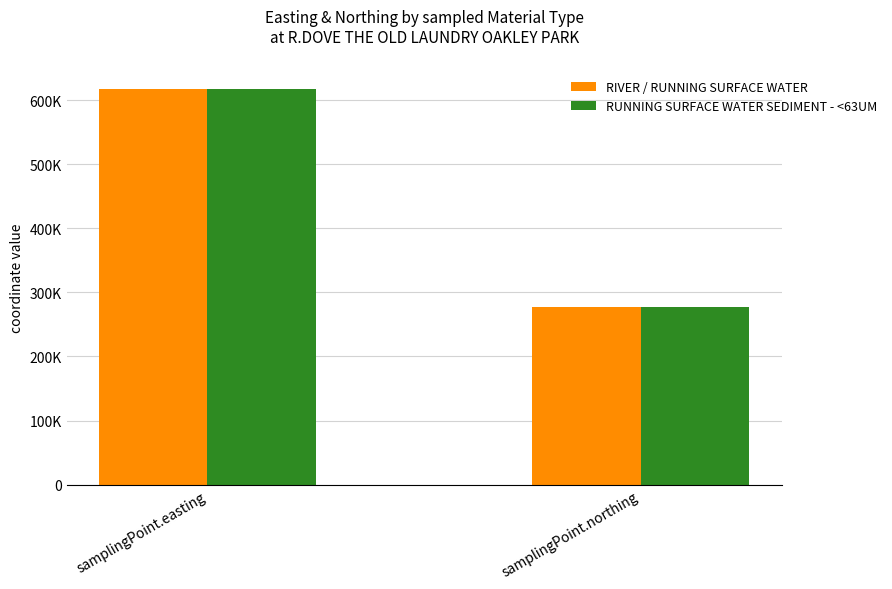

Which label corresponds to the largest value in the chart?

samplingPoint.easting